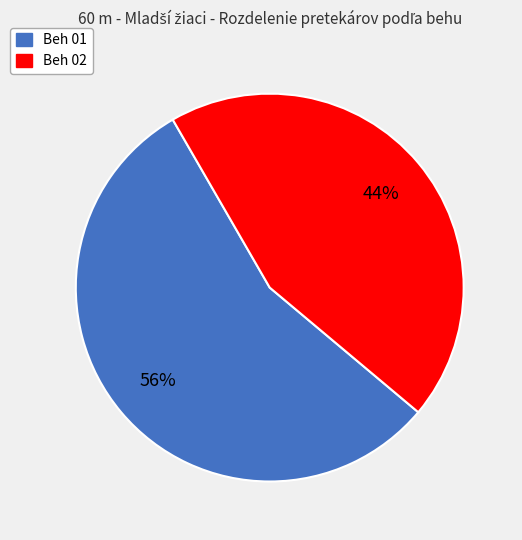

The Beh 01 slice represents 56% of the pie. True or false?

True